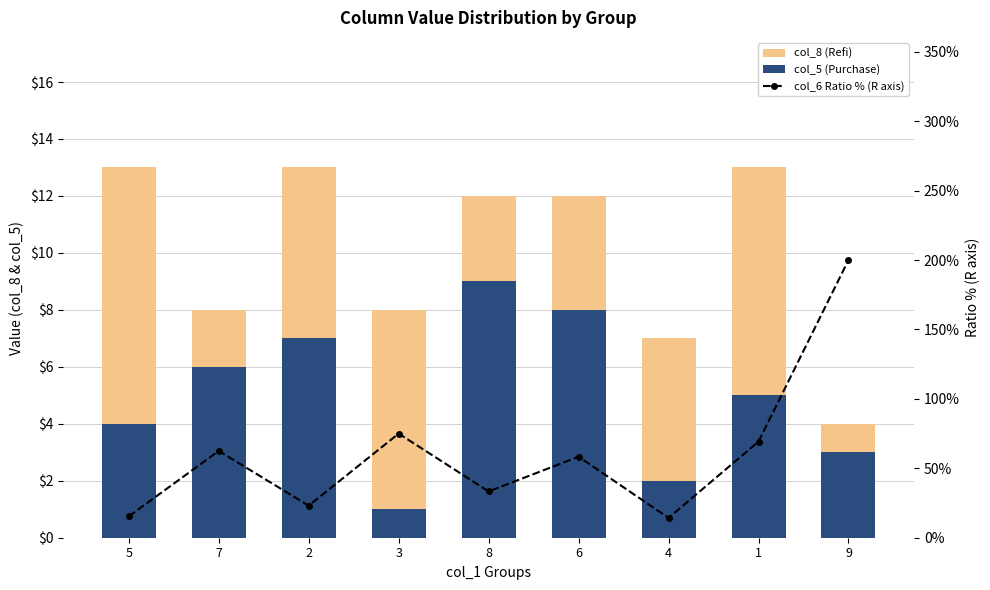

Which has a higher value, 3 or 2?

2